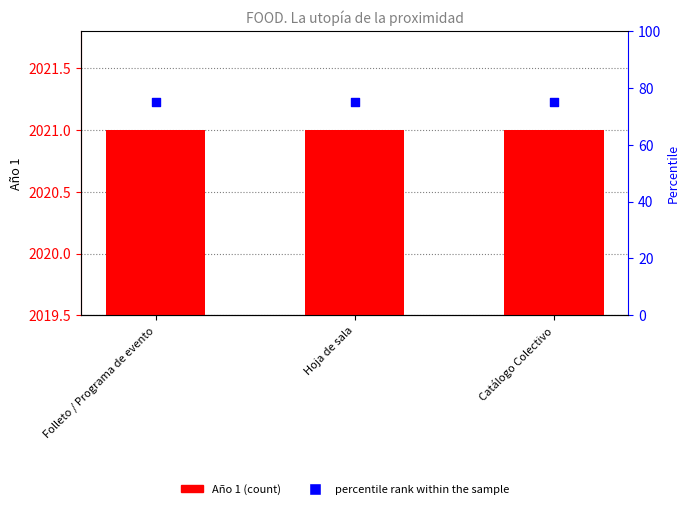

Is the value of Año 1 at Catálogo Colectivo greater than the value of percentile rank within the sample at Catálogo Colectivo?

Yes